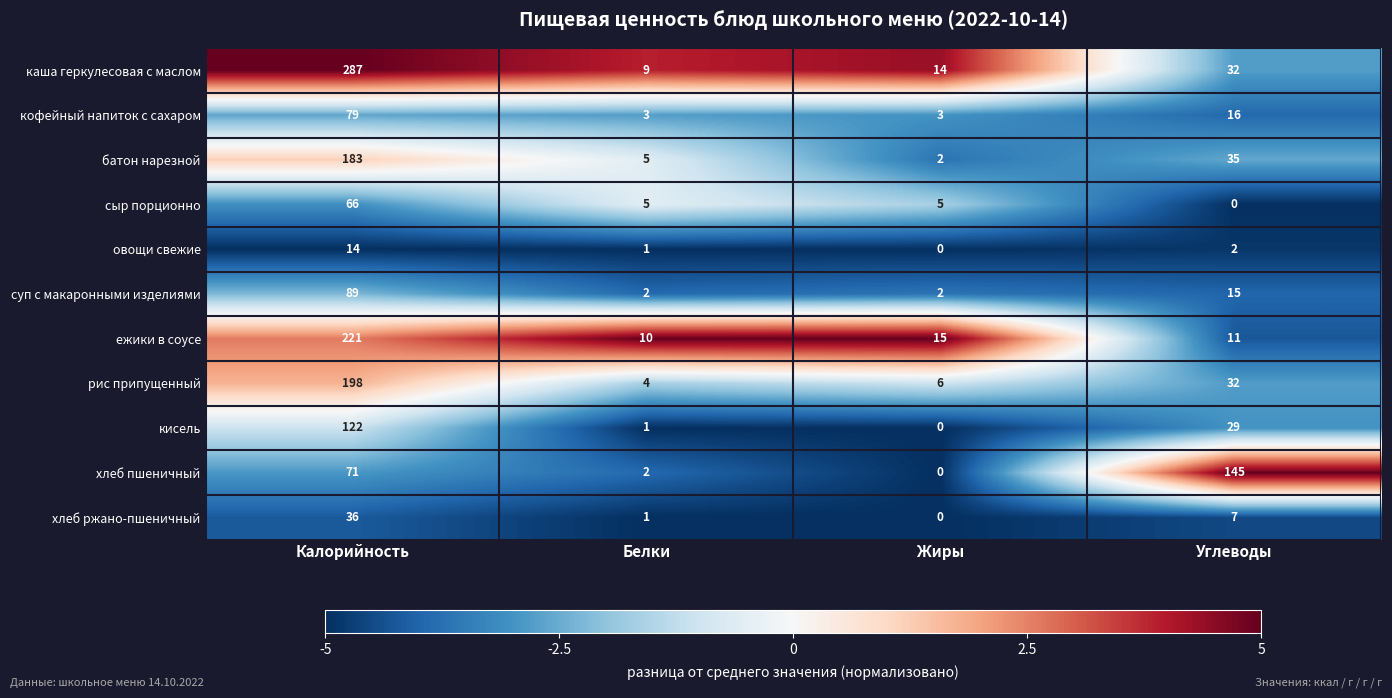

What is the difference between the батон нарезной values at Углеводы and Калорийность?

148